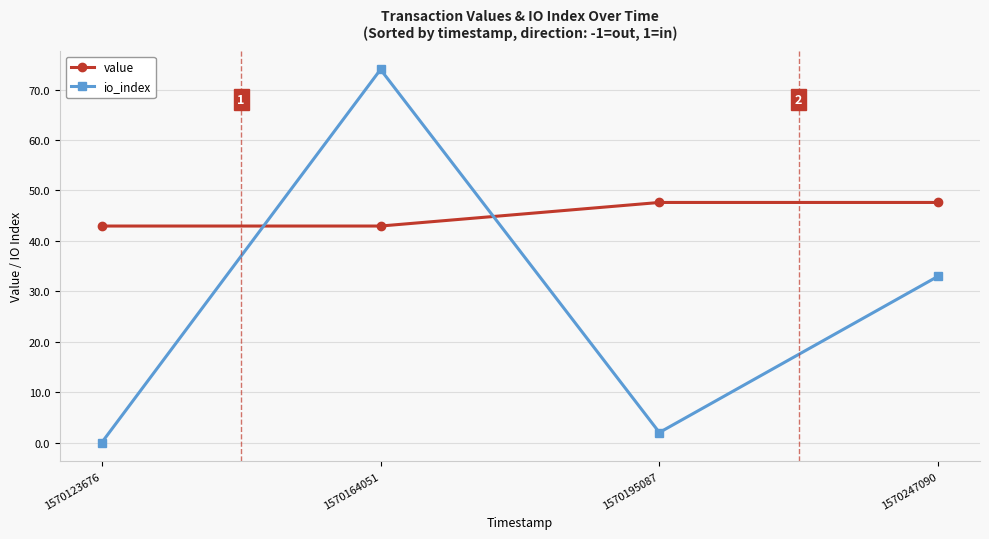

The value of io_index at 1570247090 is 54.9. True or false?

False